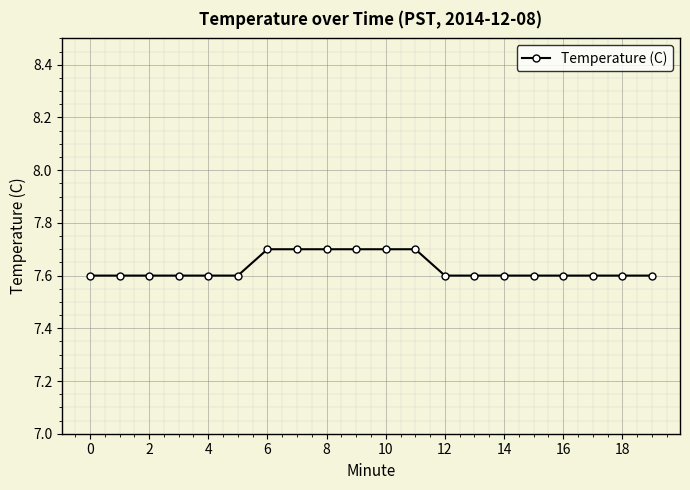

How many lines are shown in the chart?

1